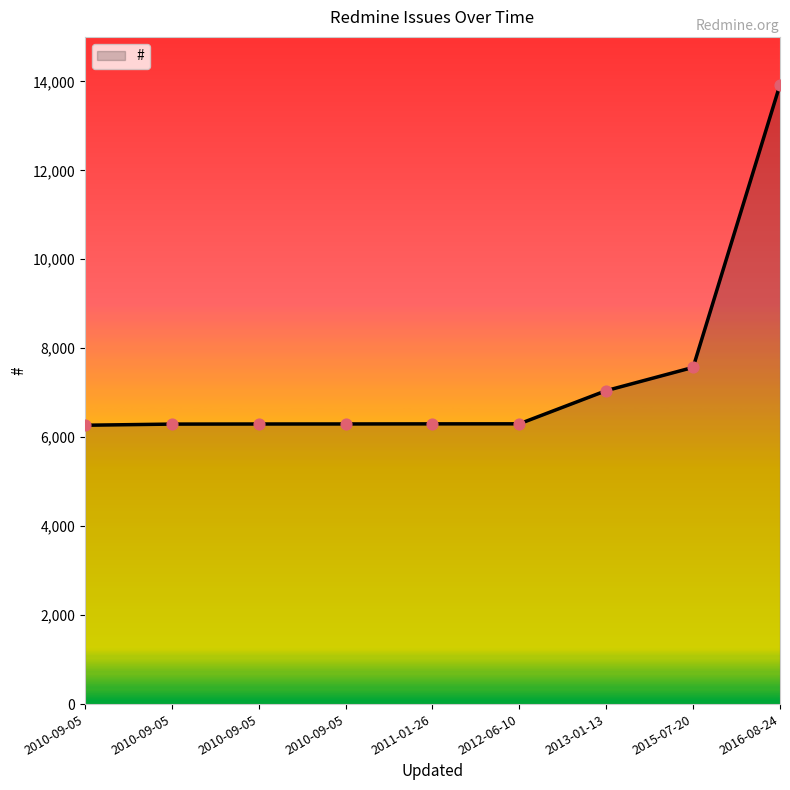

What is the change in value from 2010-09-05 to 2012-06-10?

+6